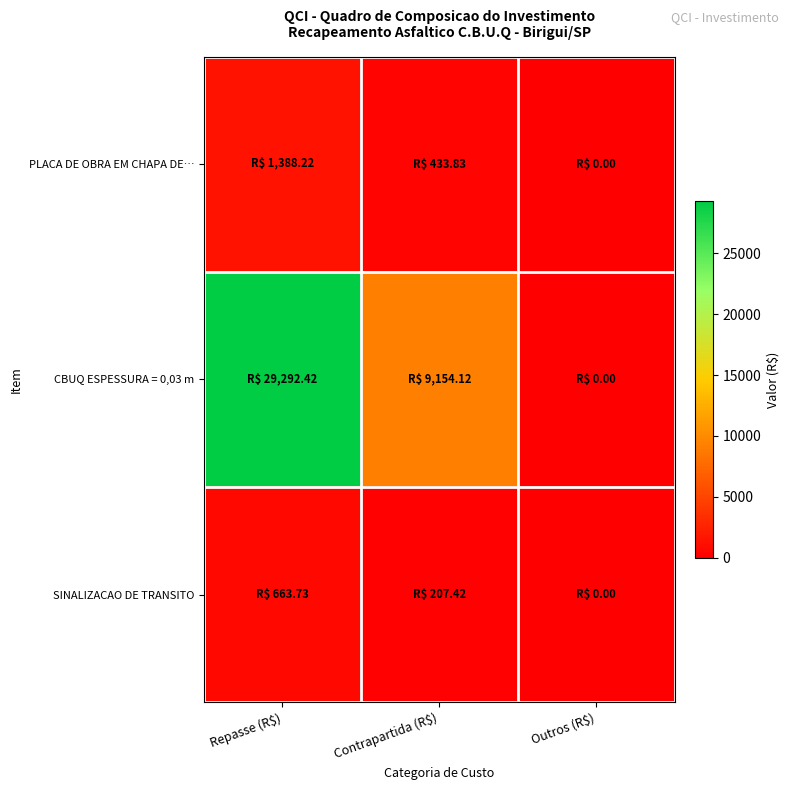

What is the spread (max minus min) of values at Repasse (R$)?

28628.7